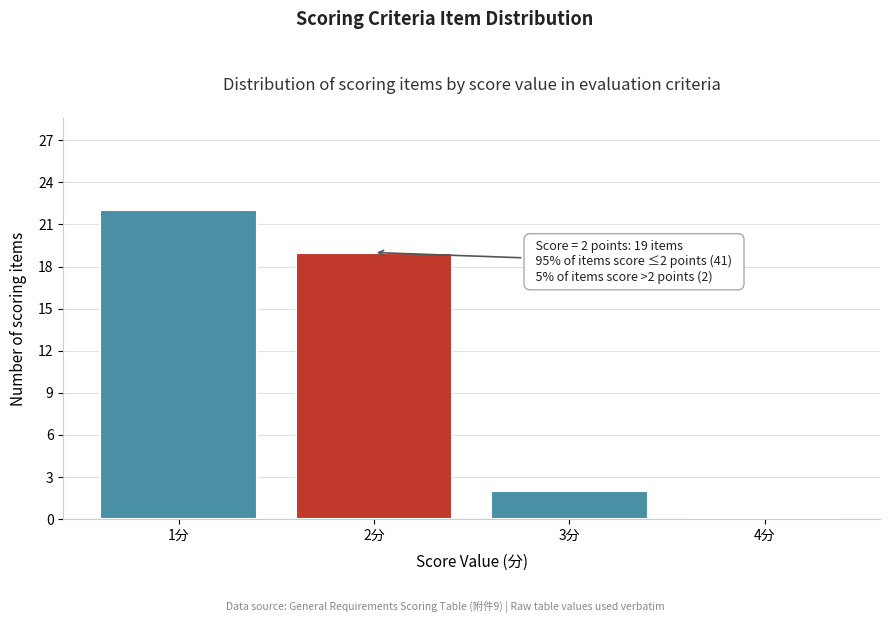

Which range on the x-axis has the tallest bar?

0.5 to 1.5